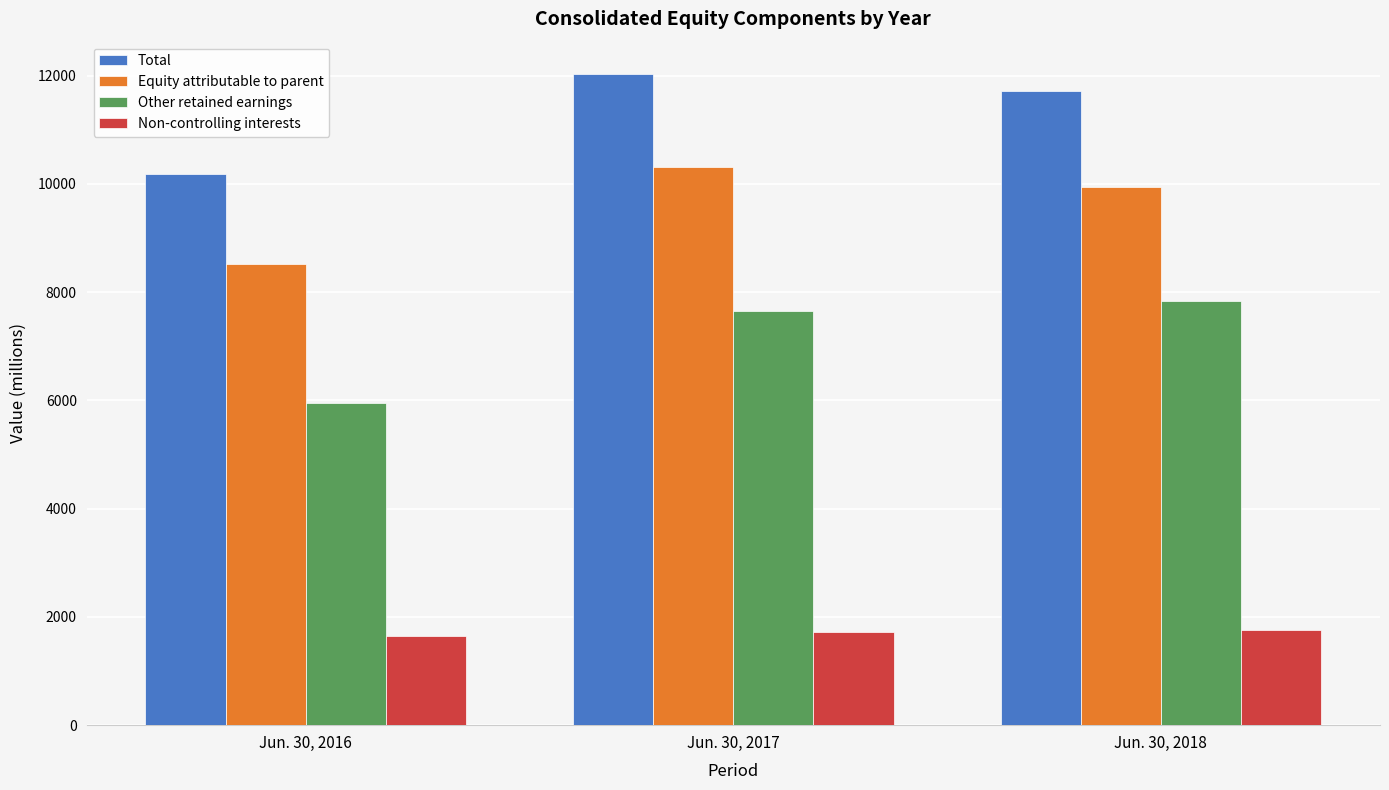

List the labels in order of Equity attributable to parent value, smallest first.

Jun. 30, 2016, Jun. 30, 2018, Jun. 30, 2017